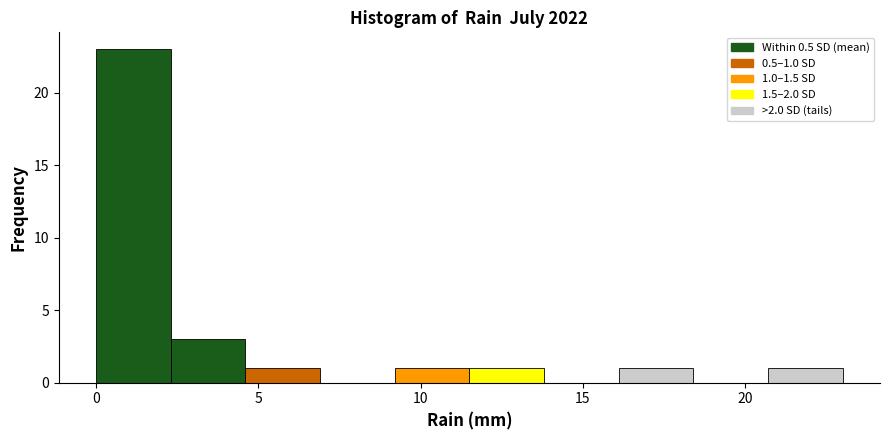

Which range on the x-axis has the tallest bar?

0.0 to 2.3